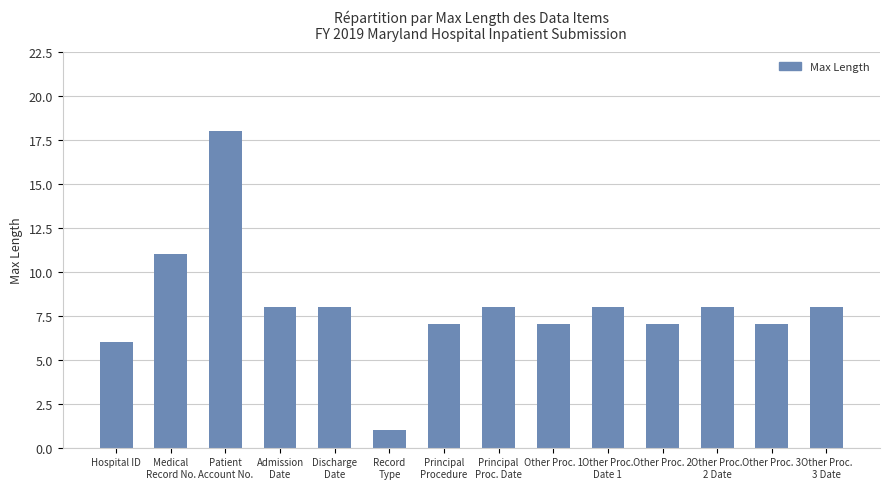

What is the label of the 10th bar from the right?

Discharge
Date